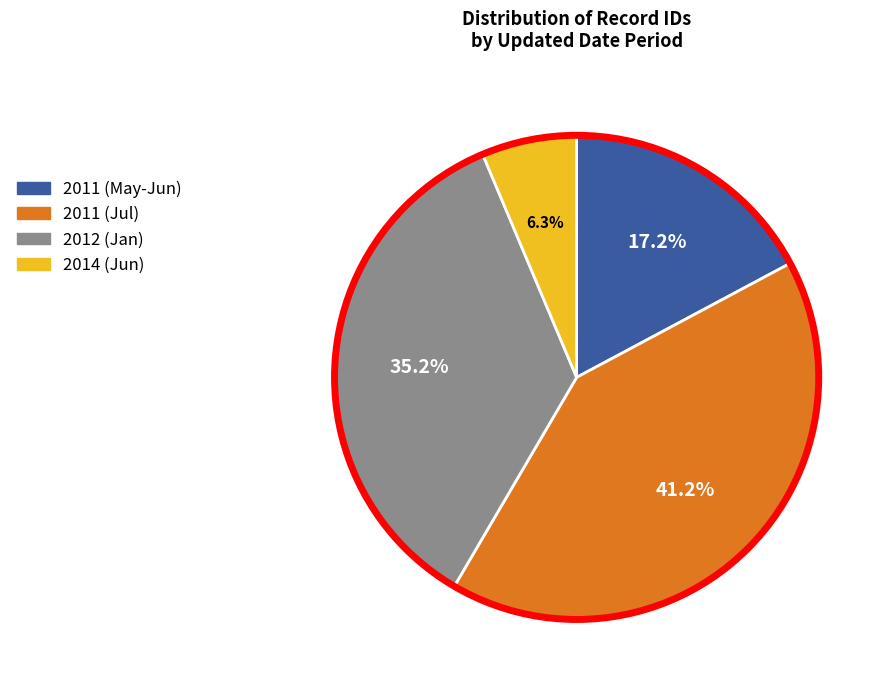

Which has a higher value, 2012 (Jan) or 2011 (May-Jun)?

2012 (Jan)